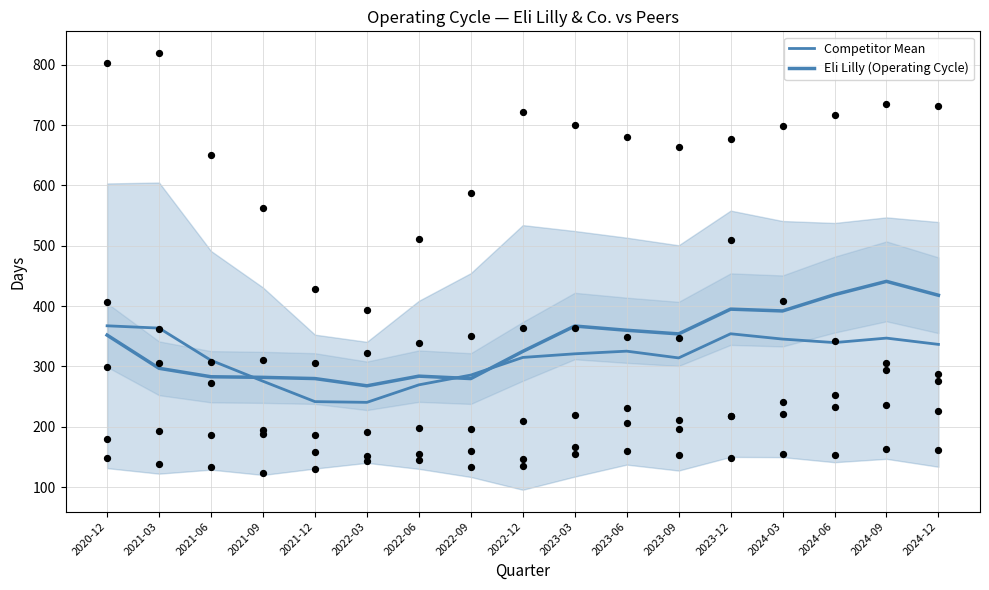

At how many categories does at least one series exceed 319?

11